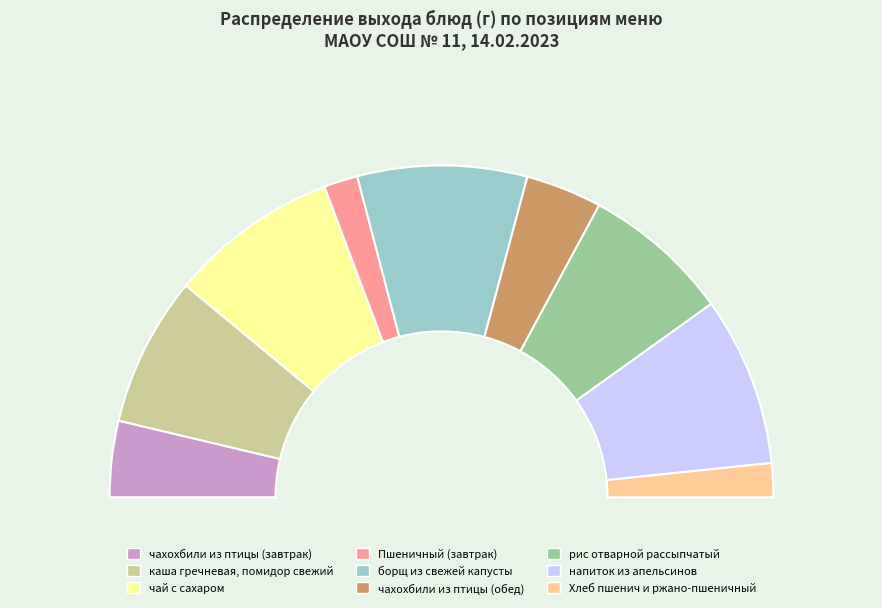

Count the number of slices in the pie.

9